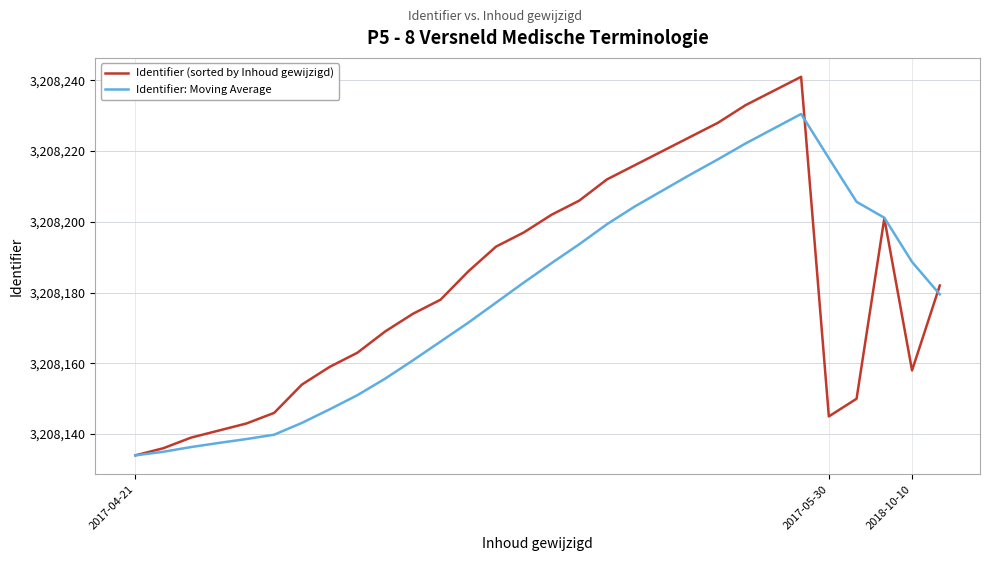

List the series in order of their peak value, lowest first.

Identifier: Moving Average, Identifier (sorted by Inhoud gewijzigd)